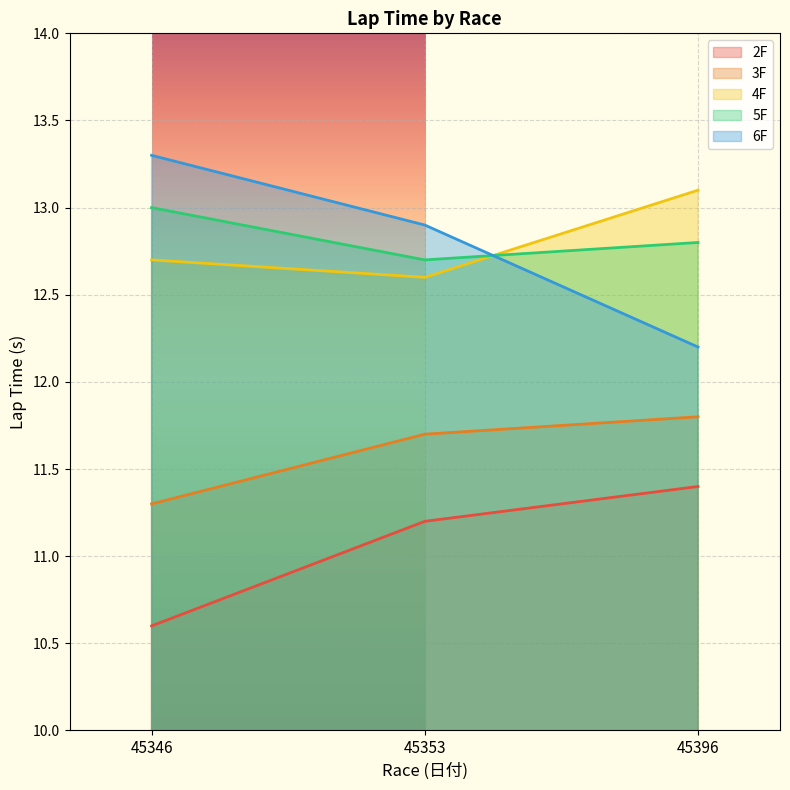

At 45353, list the series in order from smallest to largest.

2F, 3F, 4F, 5F, 6F